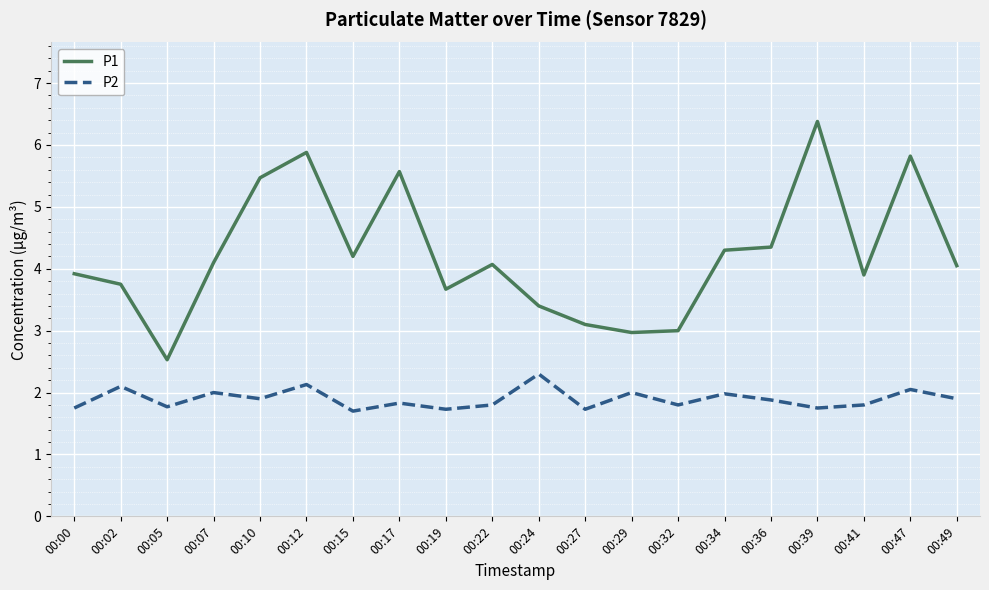

True or false: P2 has a value of 1.7 at 00:15.

True